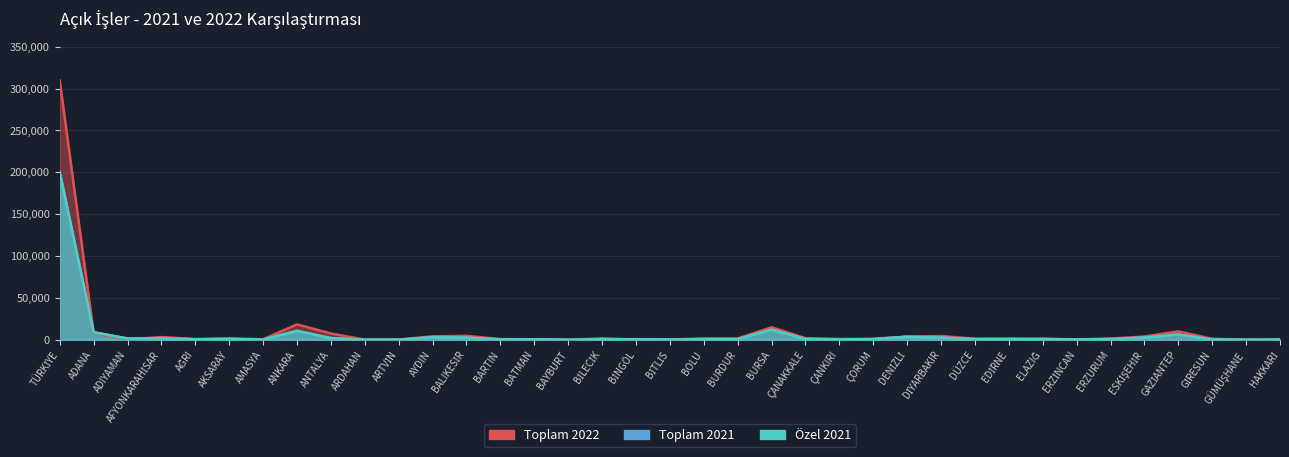

Which category has the highest value in the Toplam 2021 series?

TÜRKİYE